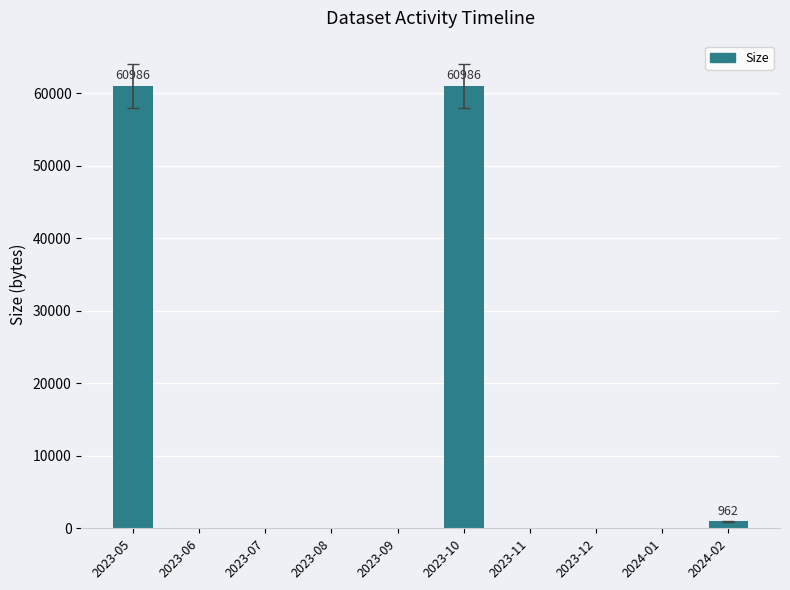

Reading left to right, transcribe all the data shown in this chart.

2023-05=60986	2023-06=0	2023-07=0	2023-08=0	2023-09=0	2023-10=60986	2023-11=0	2023-12=0	2024-01=0	2024-02=962